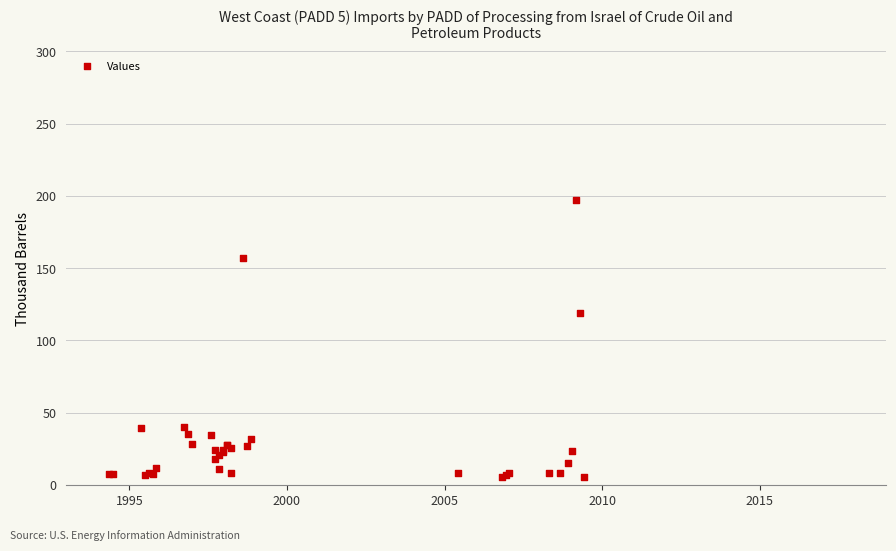

What Y value in the scatter plot is closest to 101?

119.2